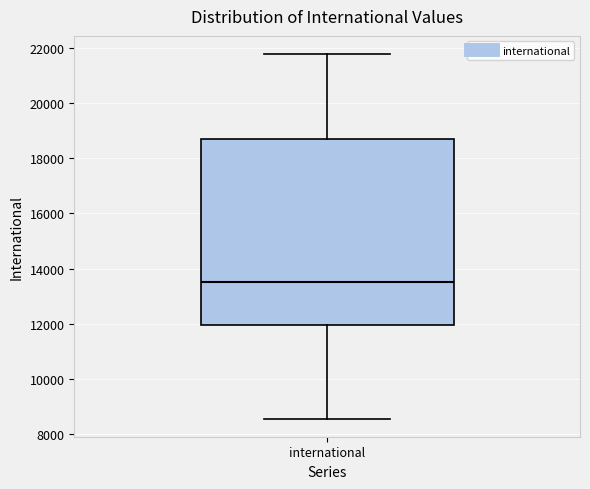

Where is the upper edge of the box for international on the y-axis? The values are not printed on the chart, so give them approximately, as read against the axis.

18800